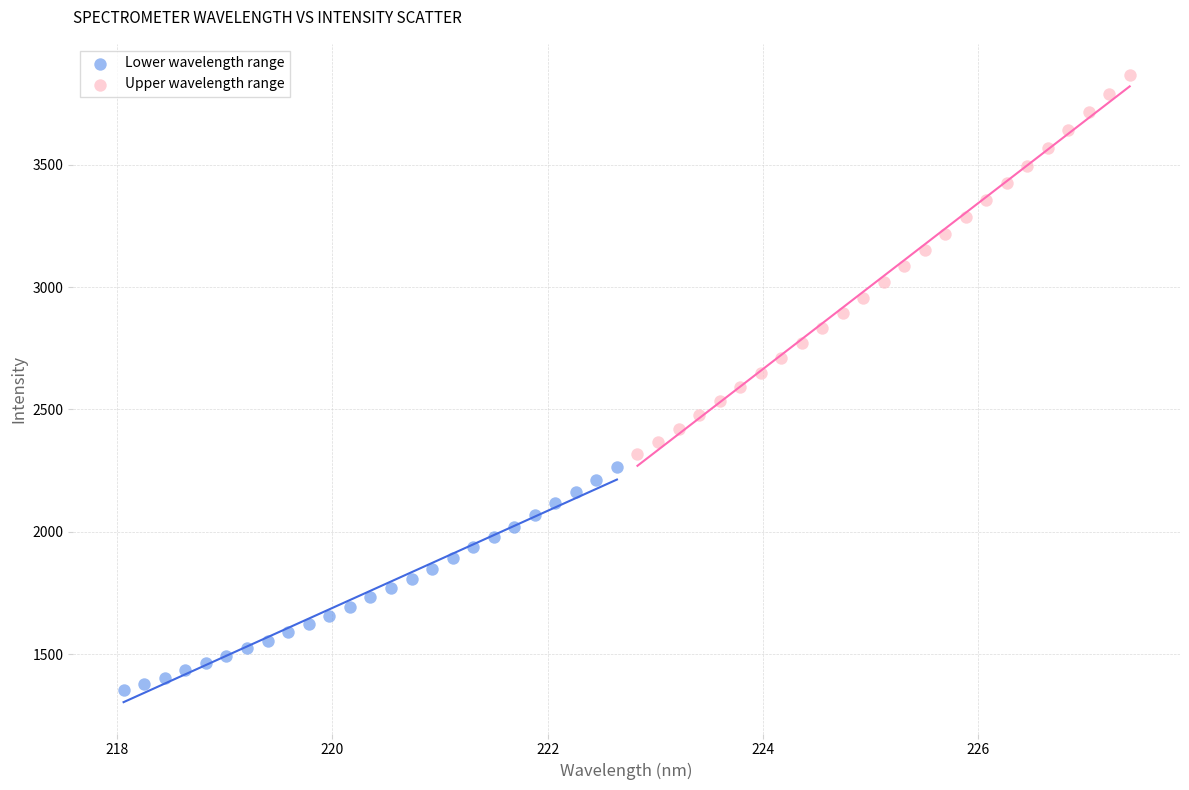

Which series reaches the maximum Y coordinate?

Upper wavelength range